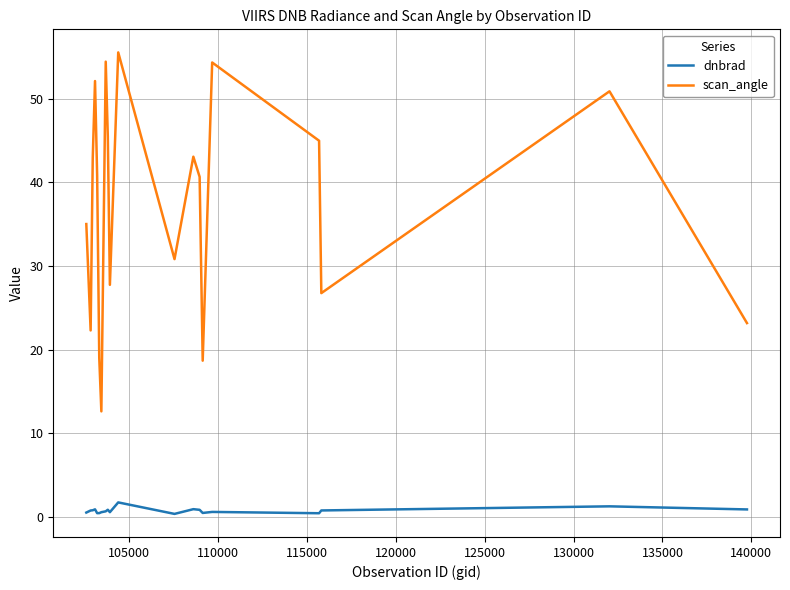

True or false: dnbrad and scan_angle intersect in this chart.

False